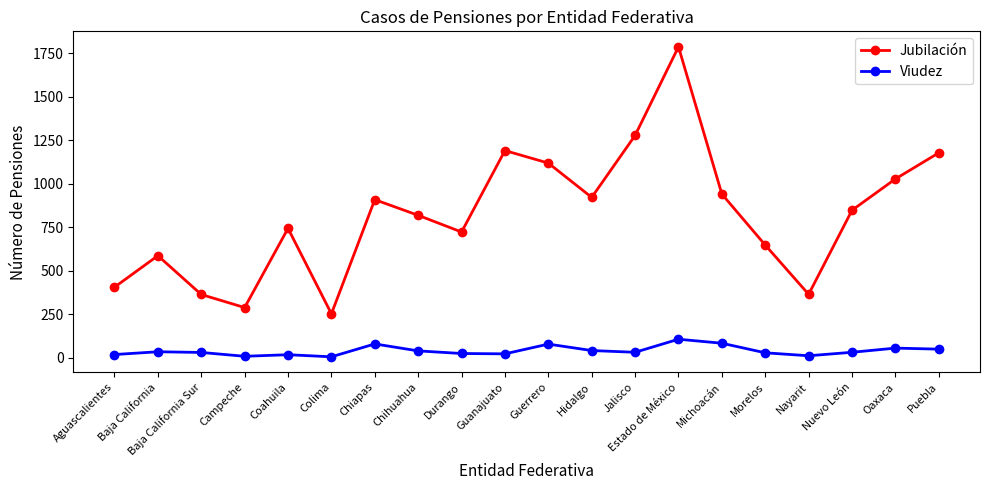

True or false: Viudez and Jubilación cross at least once.

False